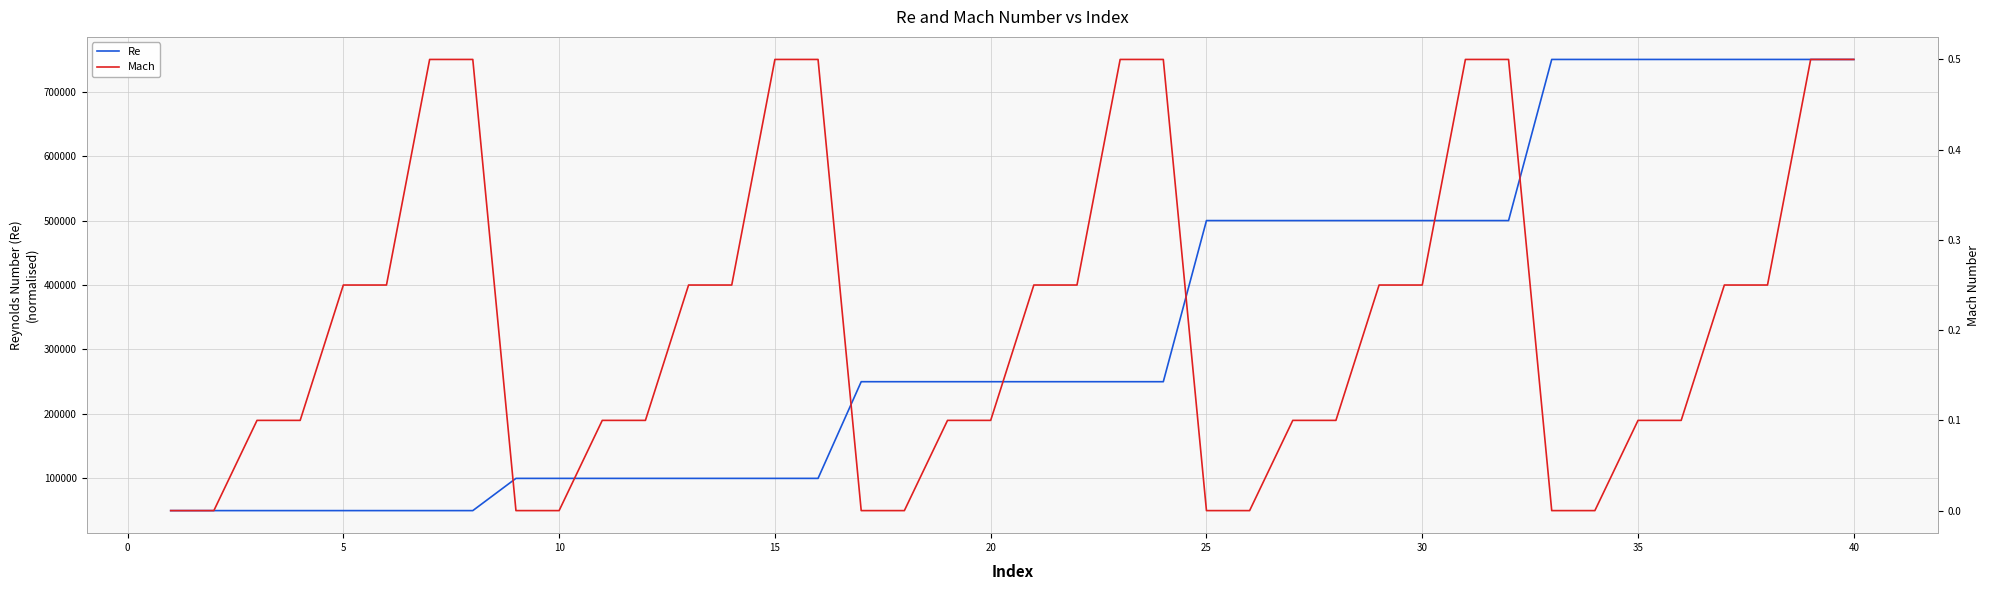

What is the lowest value of the Re series?

50000